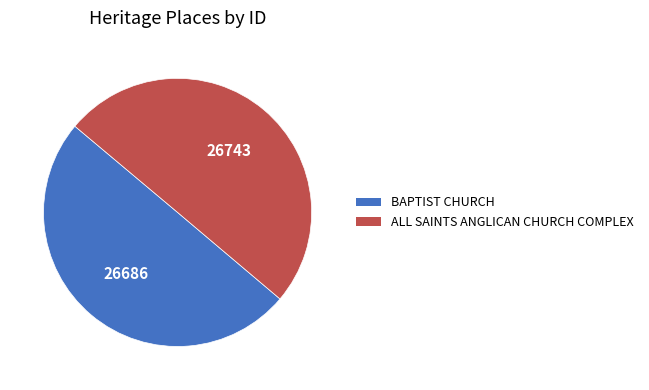

Is it true that ALL SAINTS ANGLICAN CHURCH COMPLEX is 50% of the pie?

True